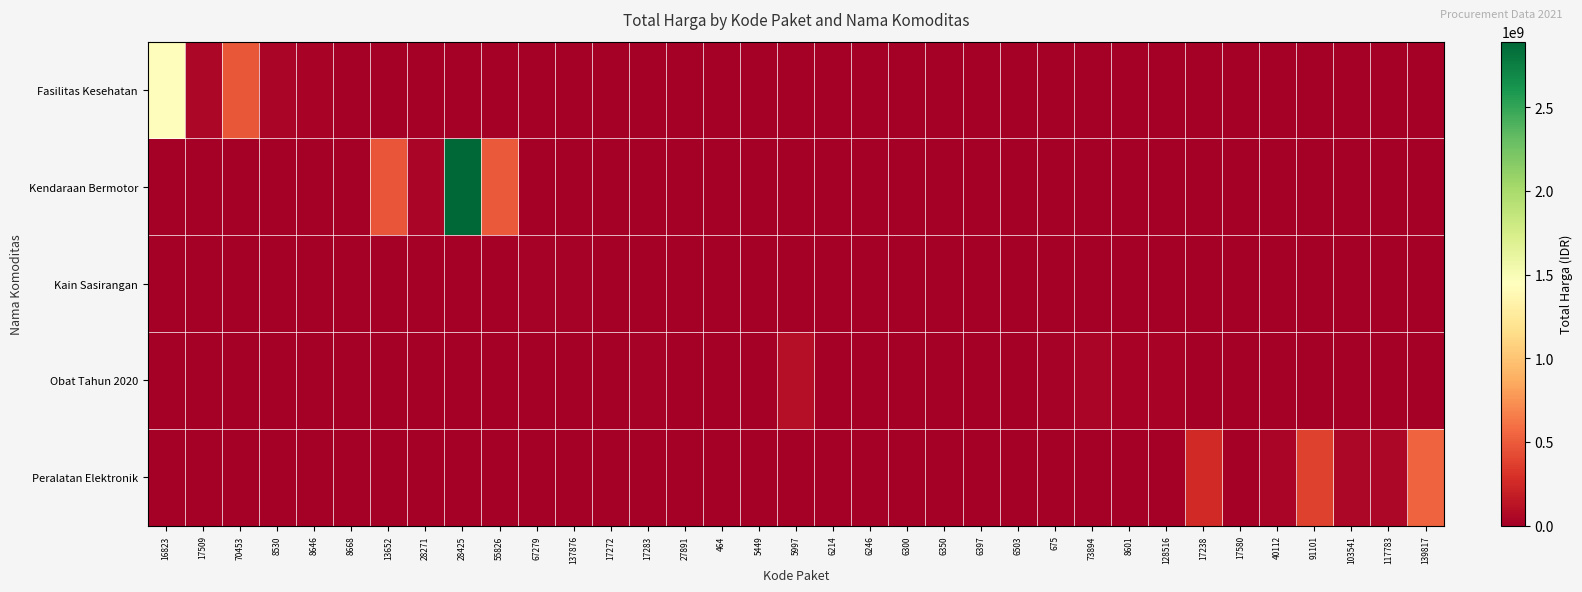

Which category has the lowest value across all series?

13652